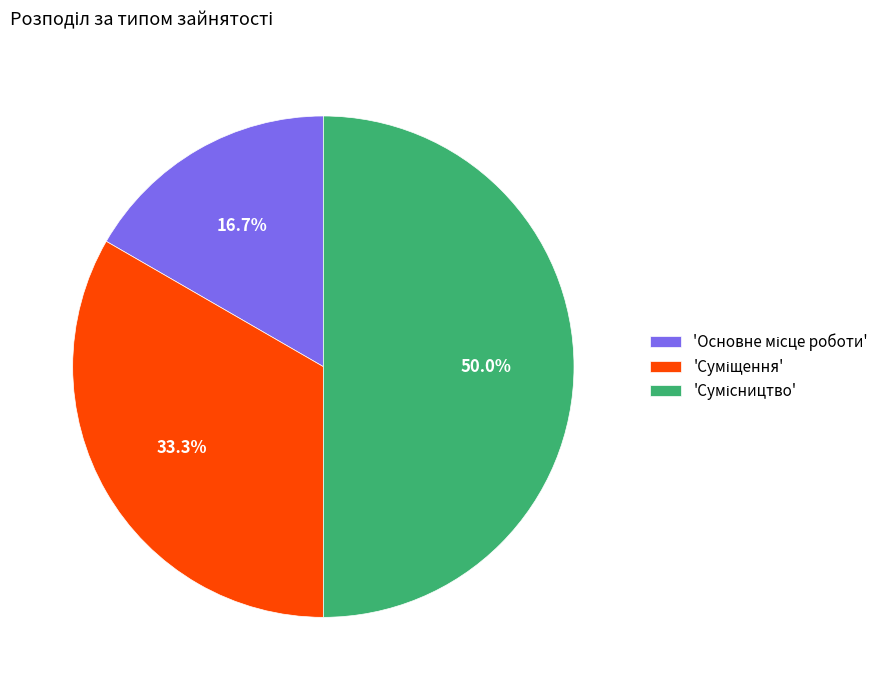

To the nearest percent, what is the difference between the largest and smallest slice percentages?

33%